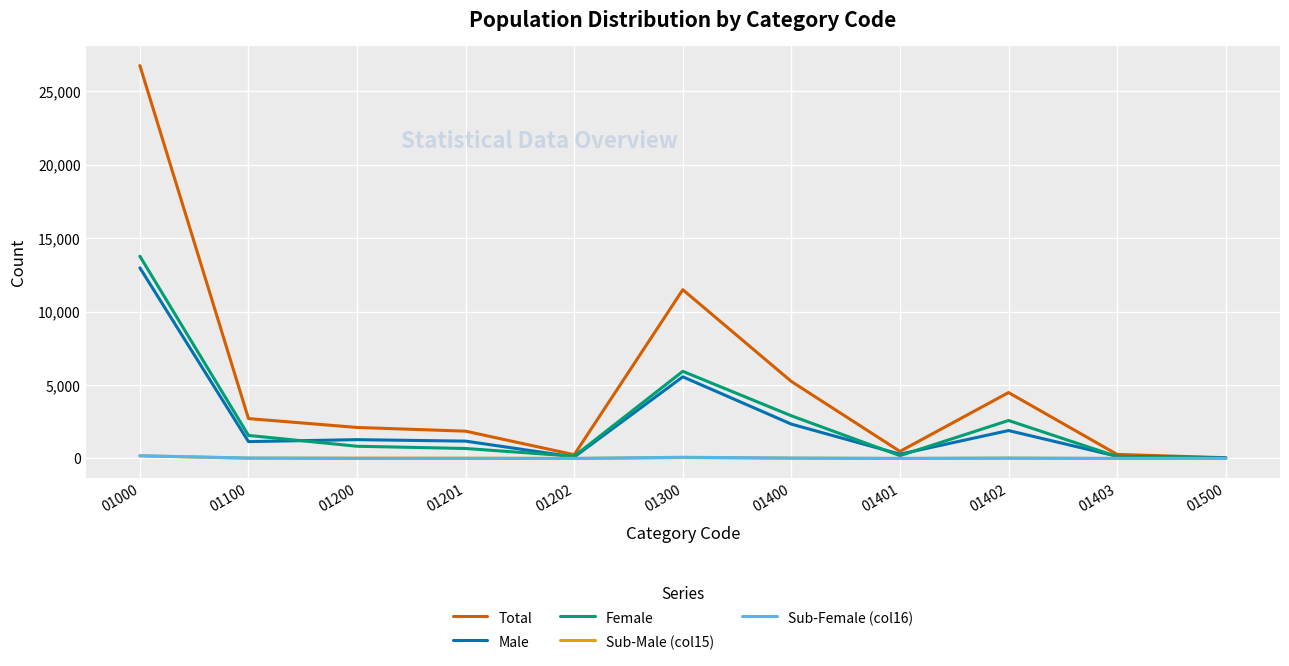

Which series has the largest total across all categories?

Total